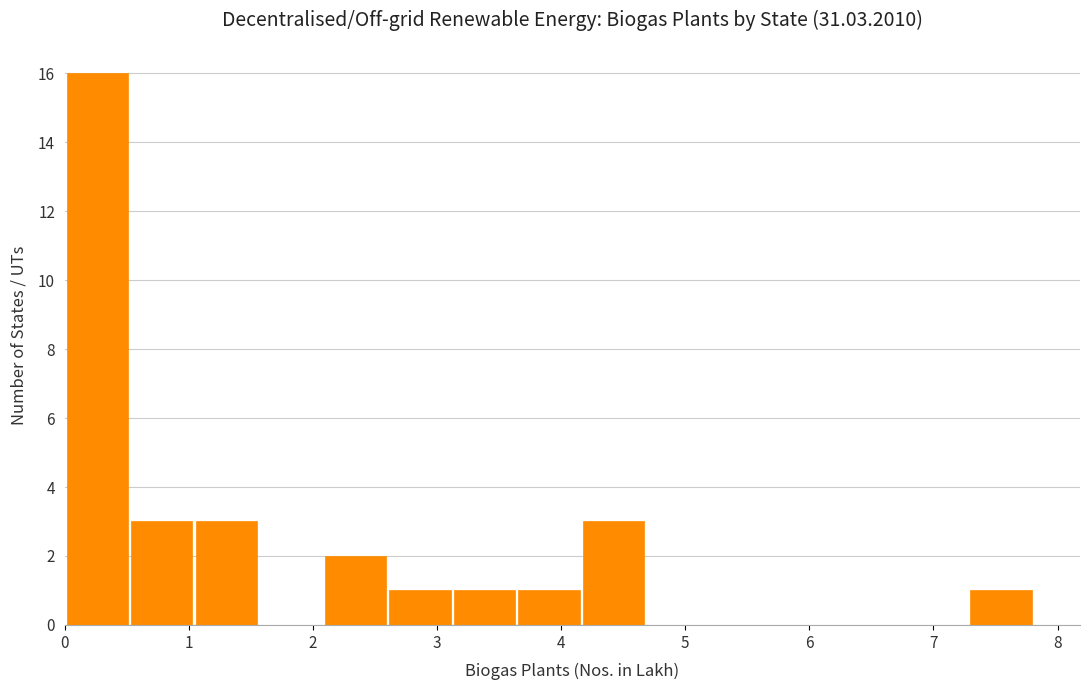

Over which range of the x-axis is the bar tallest?

0.0 to 0.5